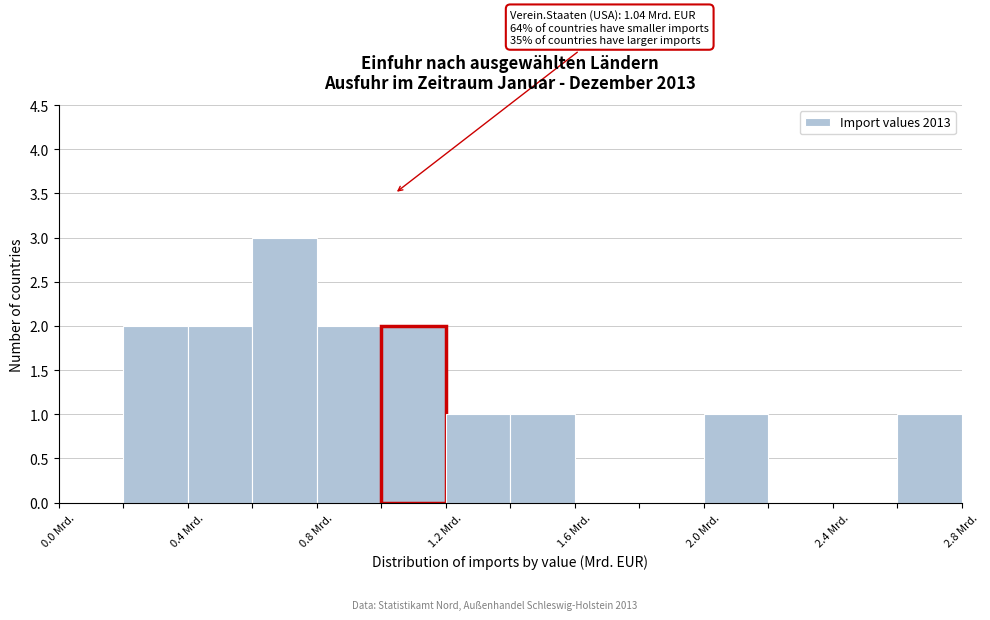

Over which range of the x-axis is the bar tallest?

0.6 to 0.8